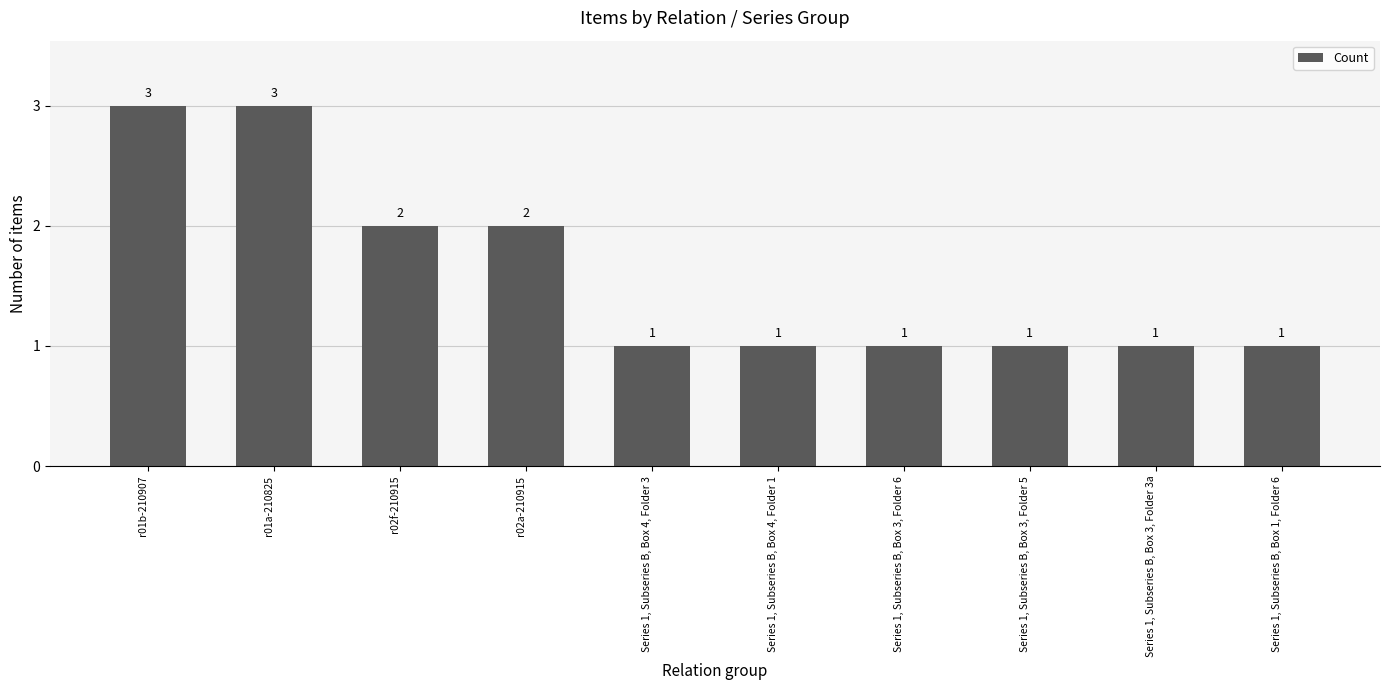

What is the greatest value displayed?

3